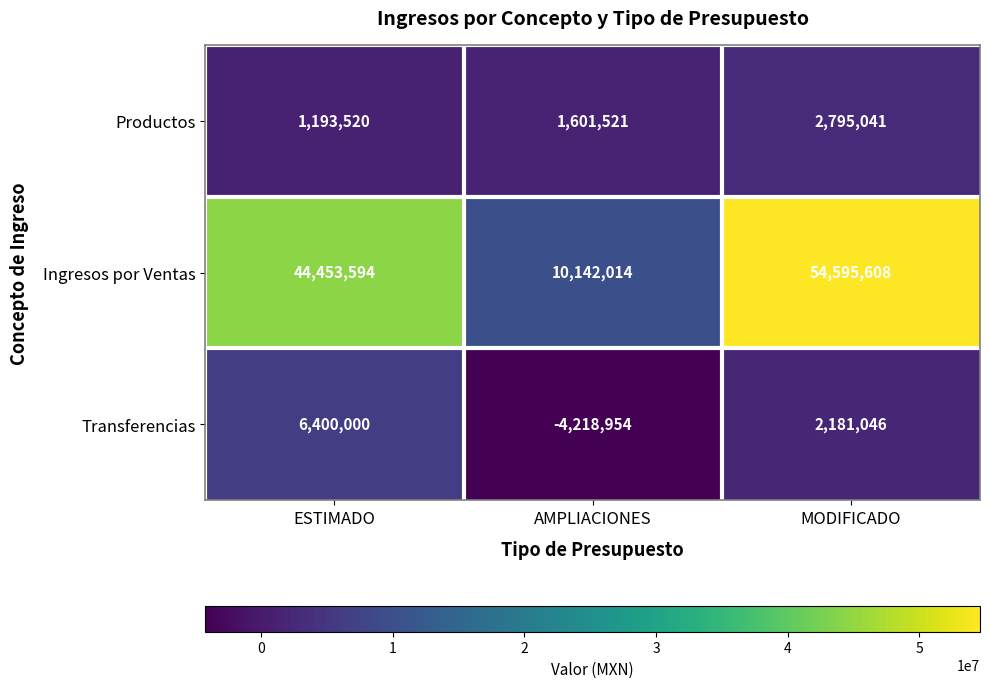

What is the sum of all Productos values?

5590082